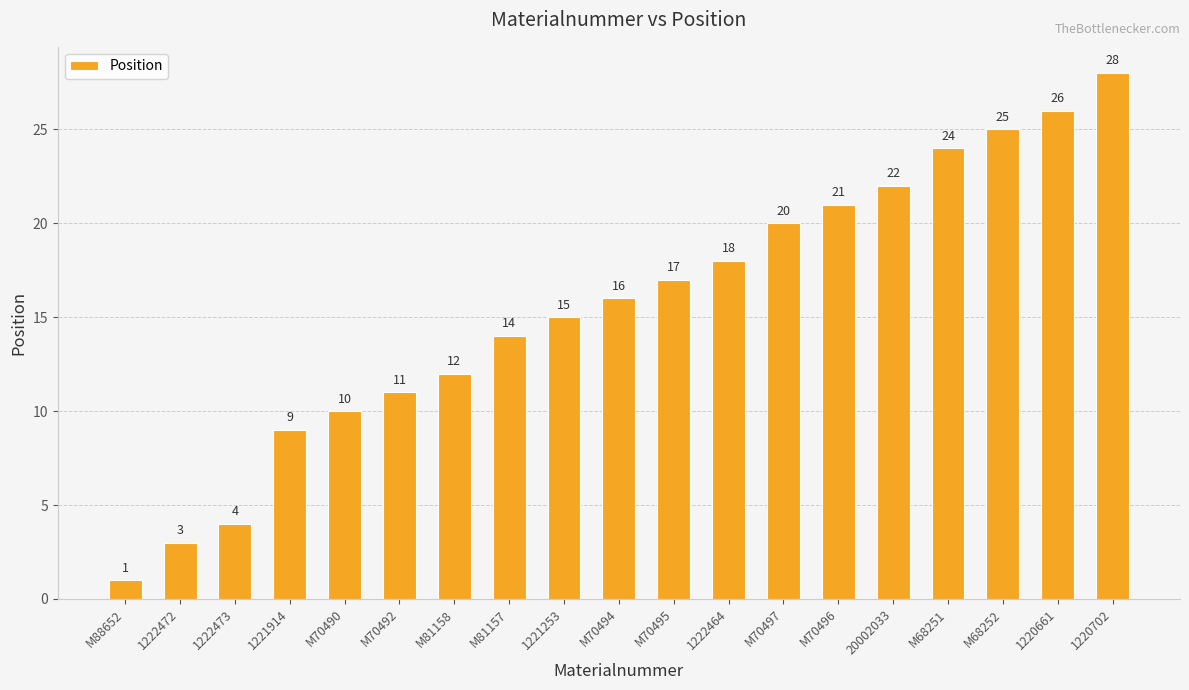

List the labels in order of value, largest first.

1220702, 1220661, M68252, M68251, 20002033, M70496, M70497, 1222464, M70495, M70494, 1221253, M81157, M81158, M70492, M70490, 1221914, 1222473, 1222472, M88652